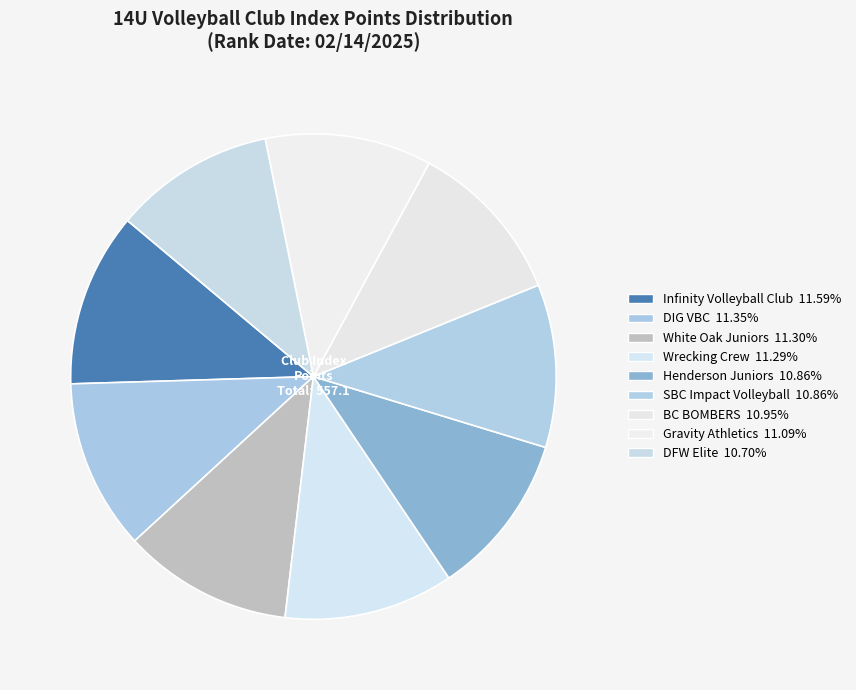

Count the number of slices in the pie.

9